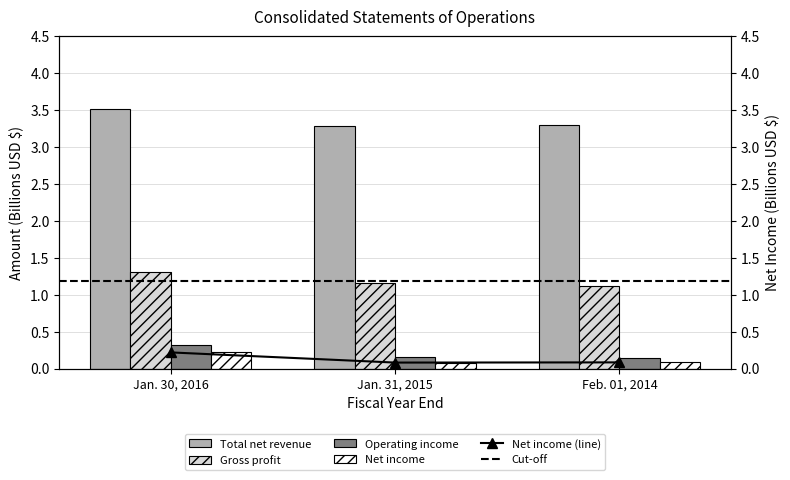

What is the value of the Operating income bar at the 2nd from the left?

0.2